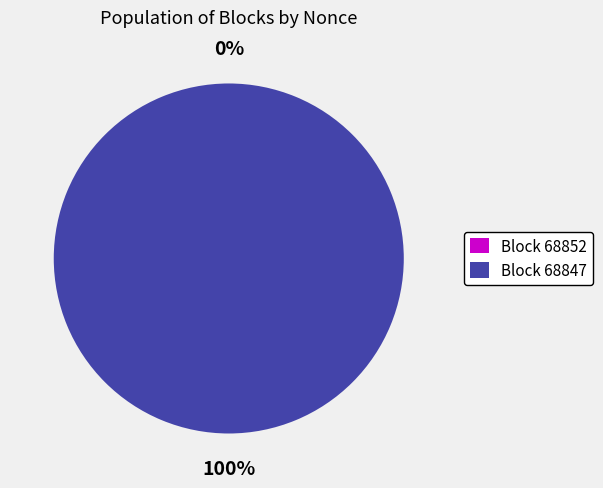

To the nearest percent, what is the average slice percentage?

50%